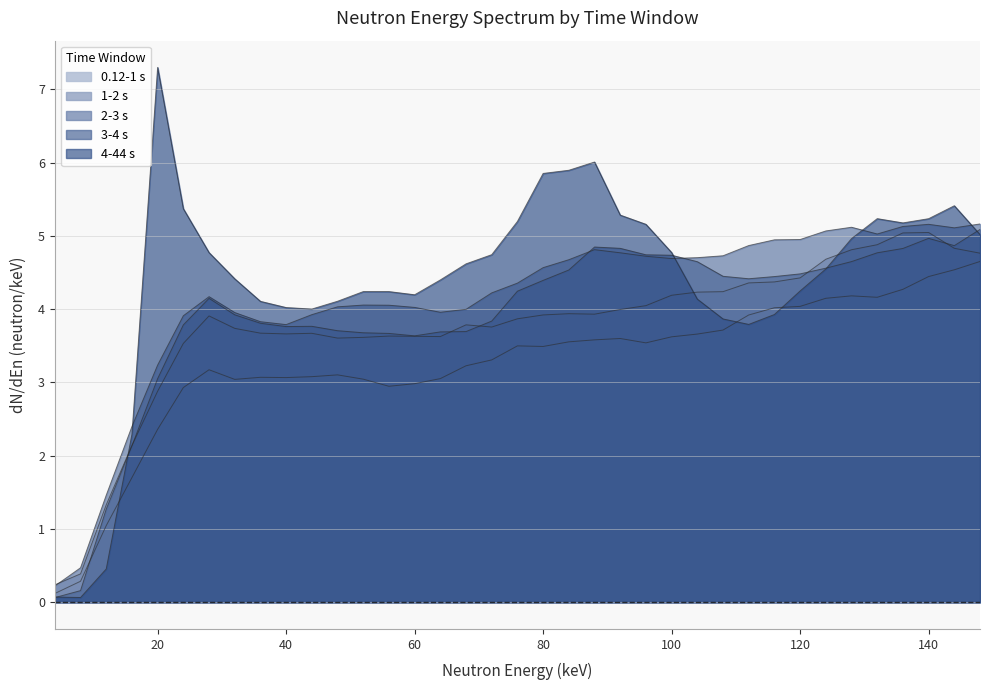

After their last crossing, which series has the higher values: 3-4 s or 0.12-1 s?

3-4 s